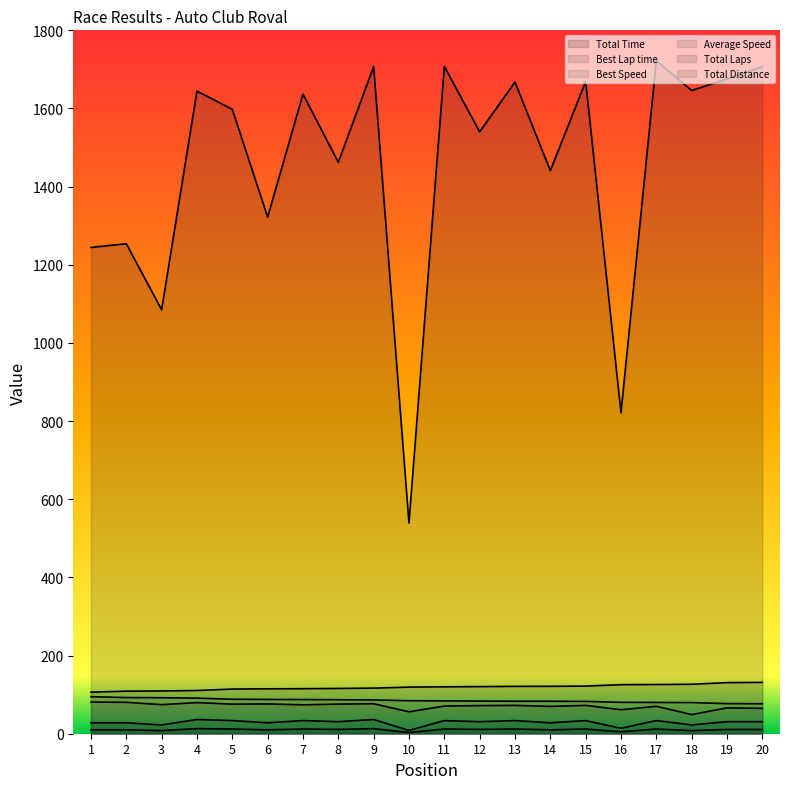

At which label is Best Lap time closest to 118?

10